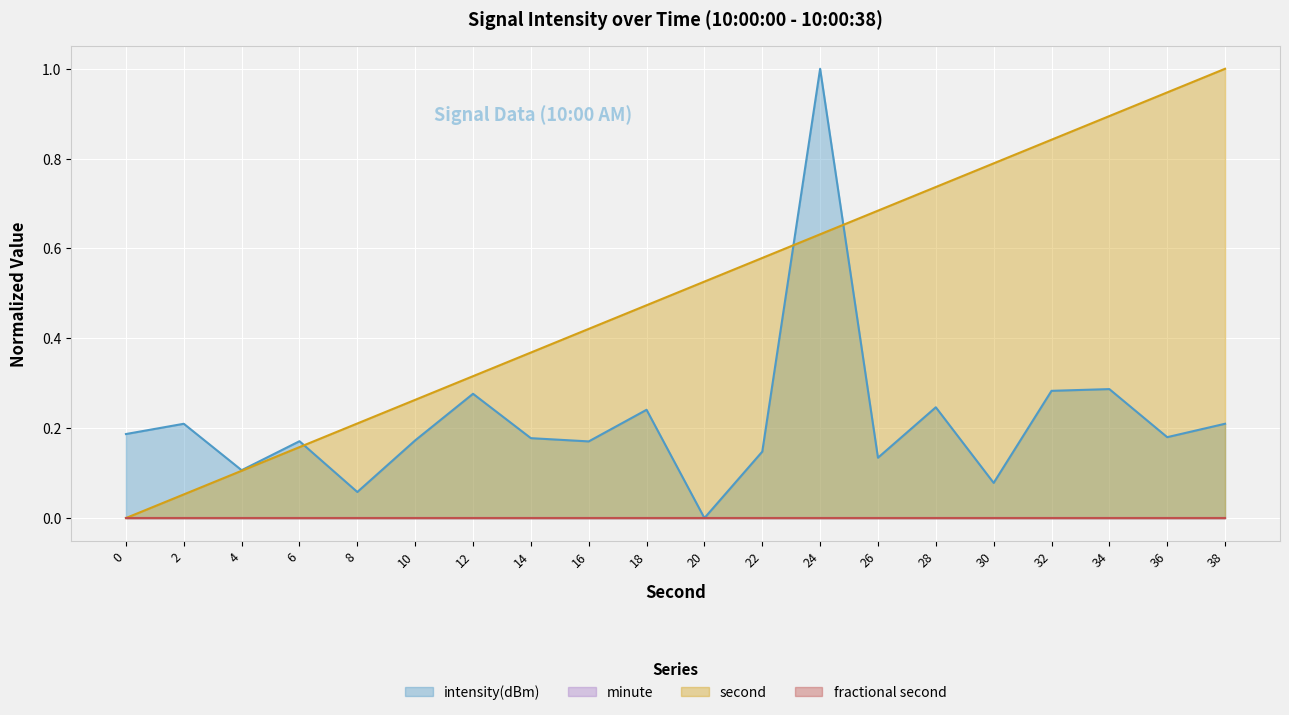

The value of intensity(dBm) at 20 is 0.0. True or false?

True